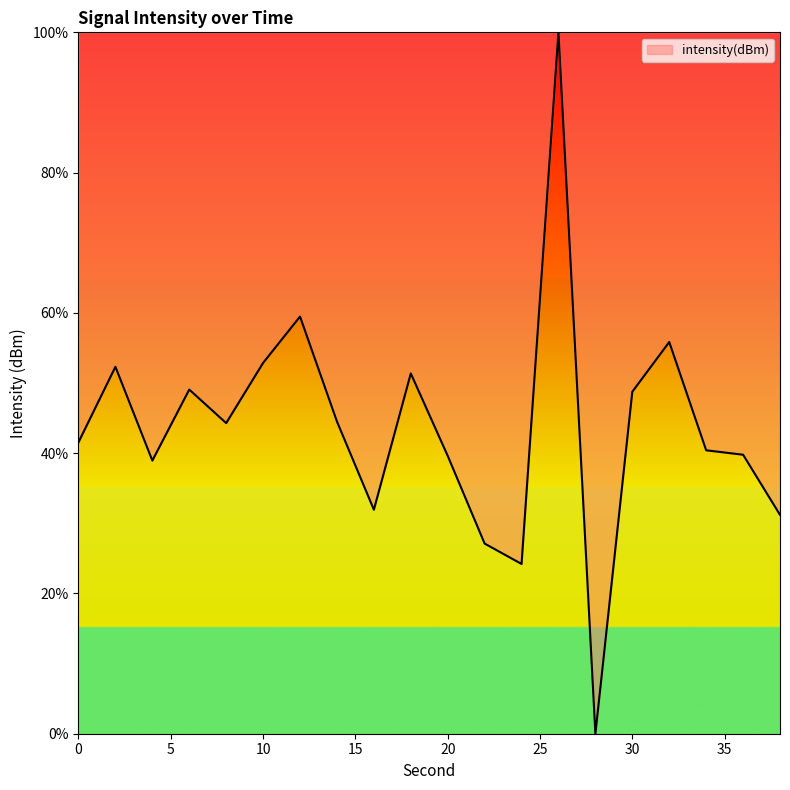

What is the maximum value shown in the chart?

100.0